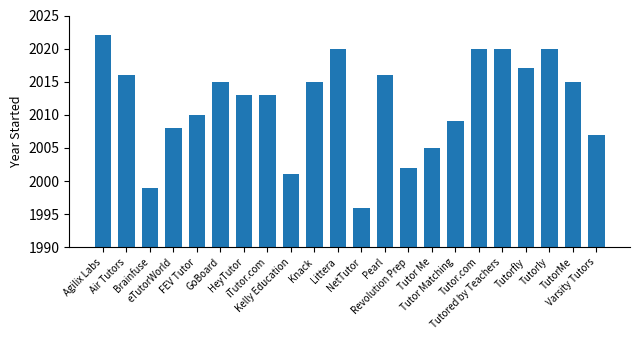

What is the value of the 13th bar from the left?

2016